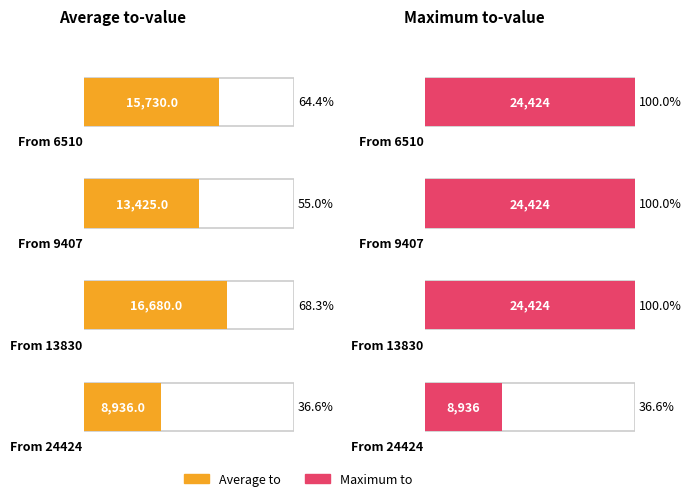

What is the maximum value shown in the chart?

24424